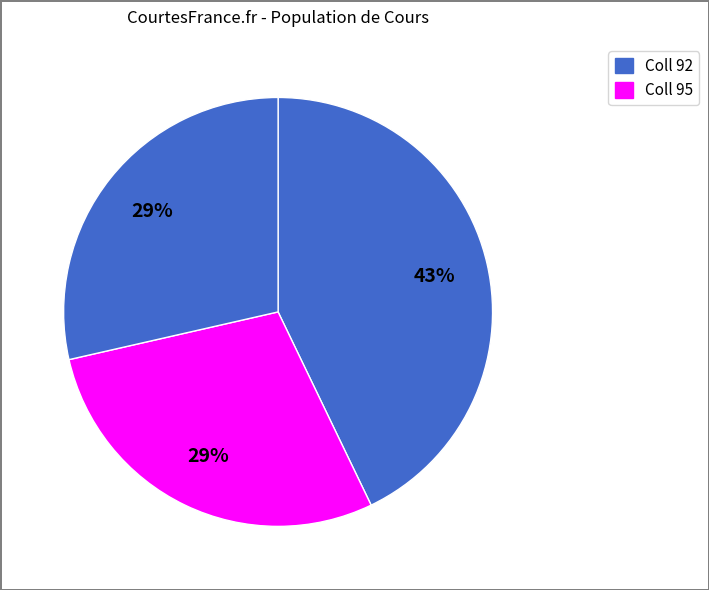

Is there any slice that represents more than half of the pie?

No